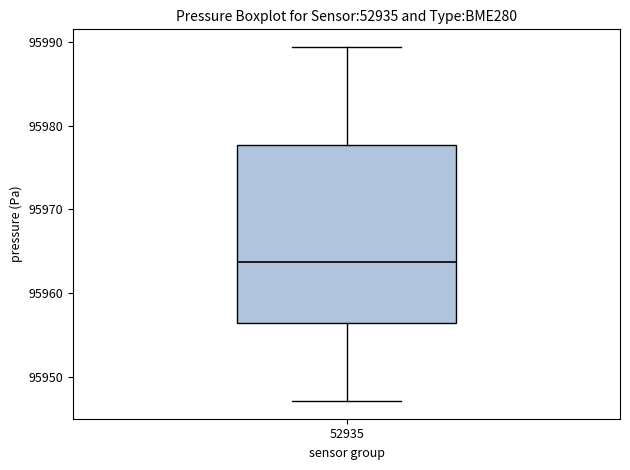

Read this box plot against the y-axis: the position of the median line, the range covered by the box, and the ends of both whiskers. The values are not printed on the chart, so give them approximately, as read against the axis.

median 95964, box 95956 to 95978, whiskers 95947 to 95989